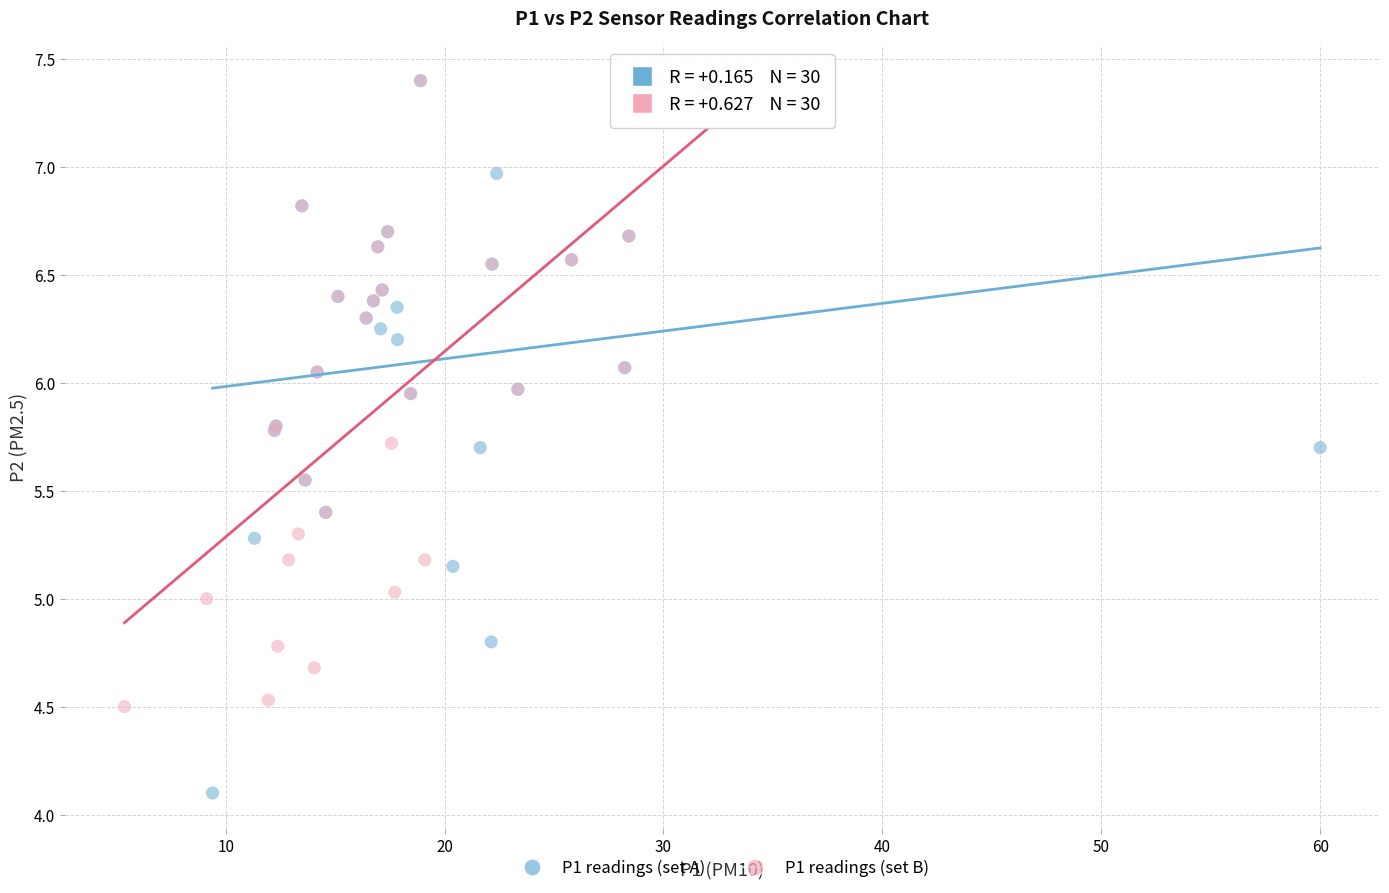

Which series has the widest spread of Y values?

P1 readings (set A)